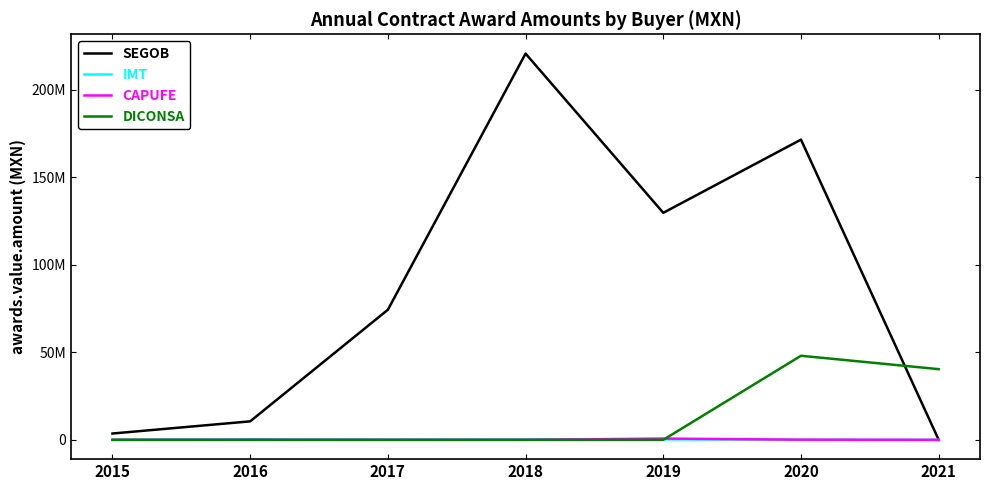

Does the chart display data point markers on the line(s)?

No